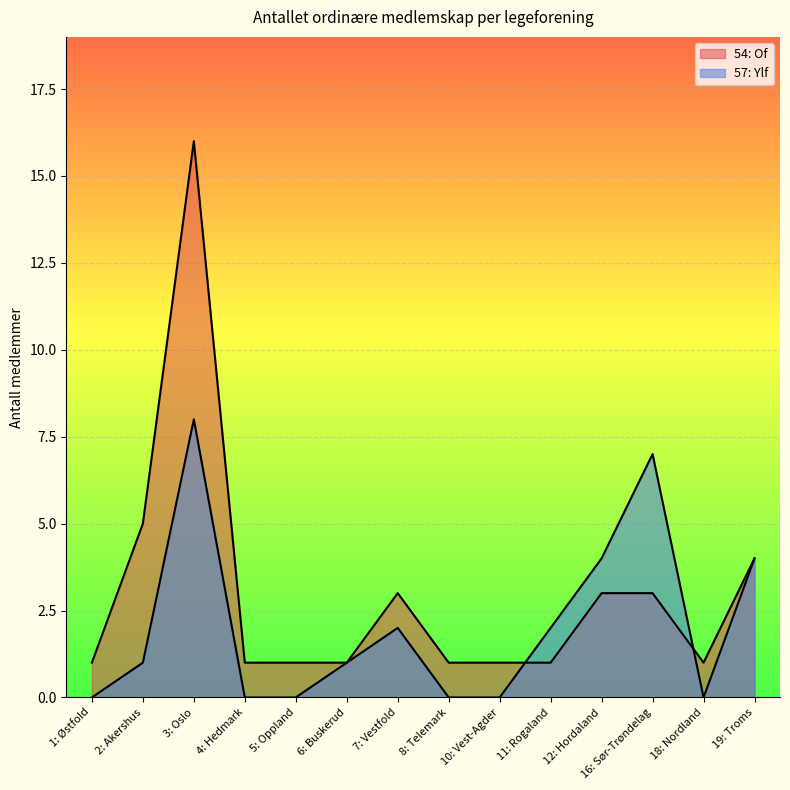

What is the maximum value for 57: Ylf?

8